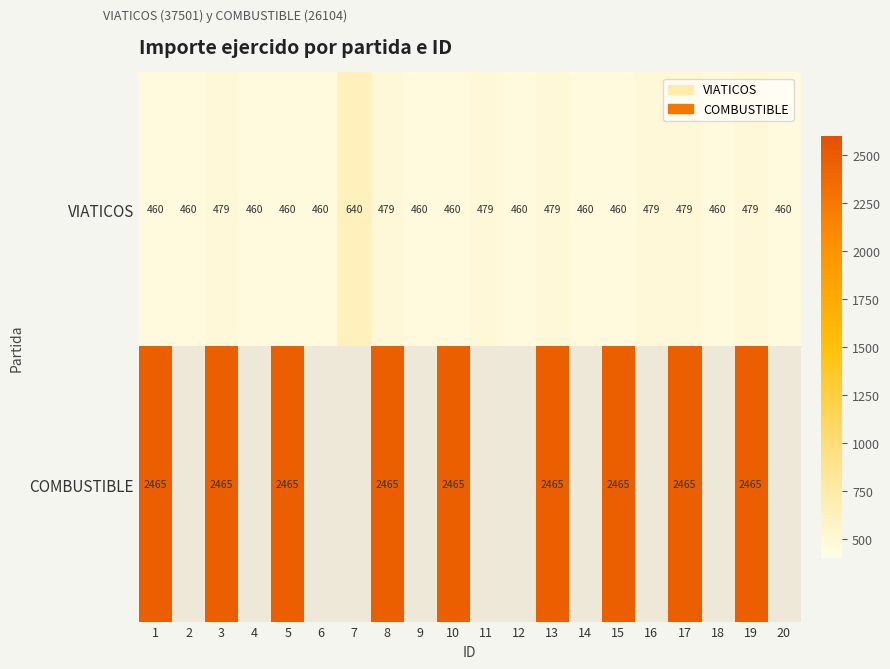

Which label corresponds to the largest value in the chart?

1